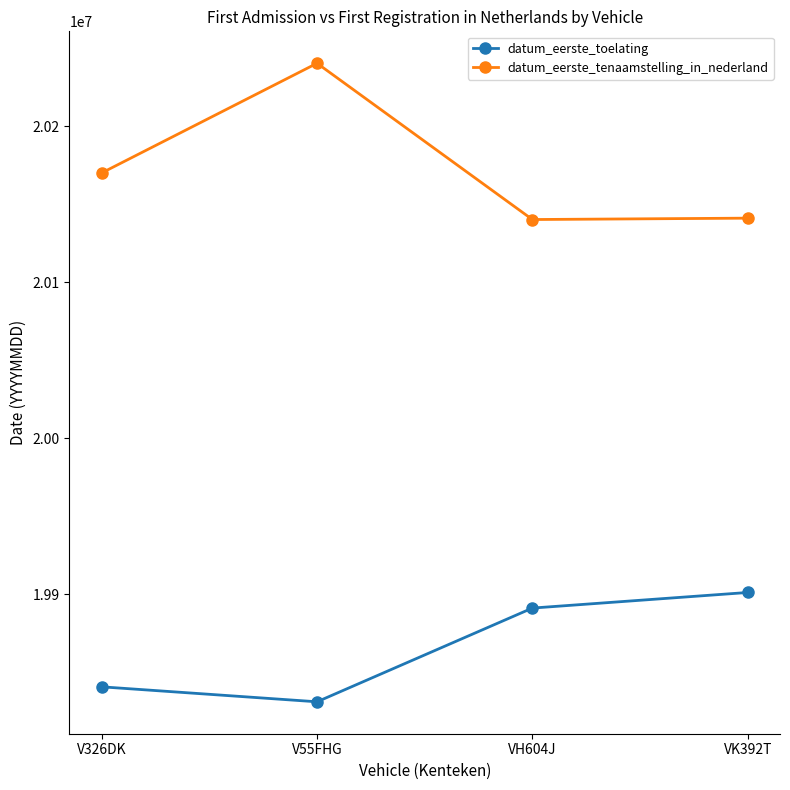

Rank the series by their maximum value, from lowest to highest.

datum_eerste_toelating, datum_eerste_tenaamstelling_in_nederland